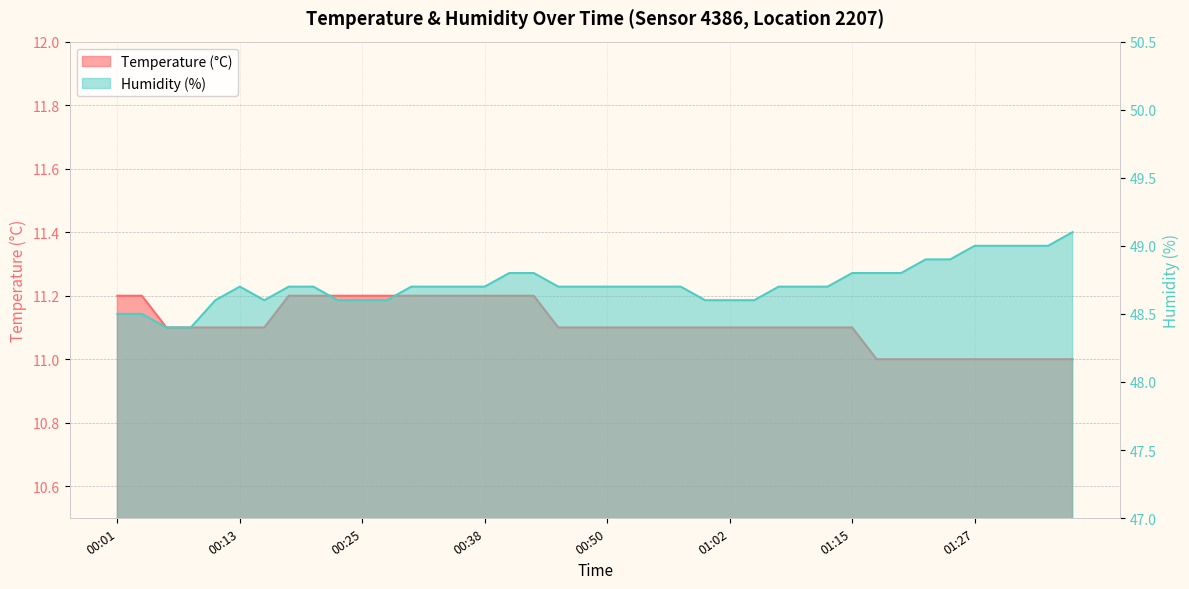

What is the approximate value of Temperature (°C) at 01:12?

11.1